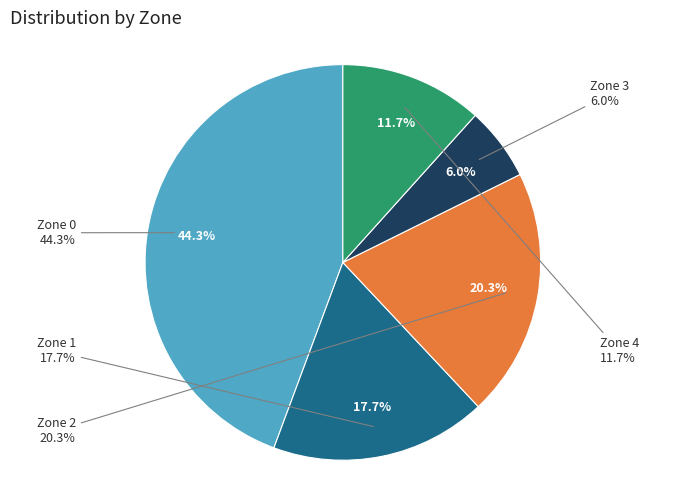

How many slices are in this pie chart?

5